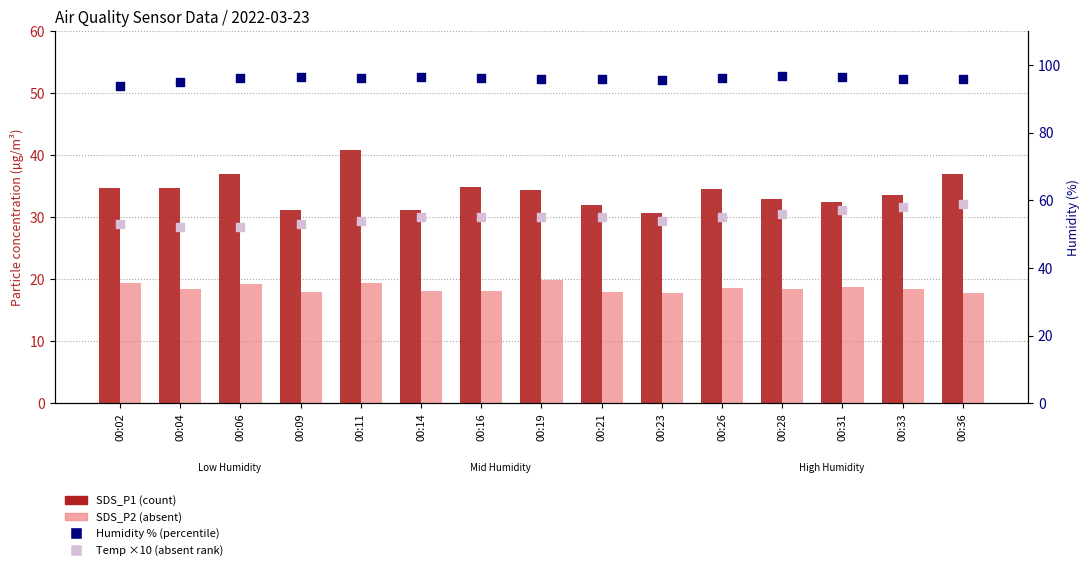

Which series has the largest Y range (max minus min)?

SDS_P1